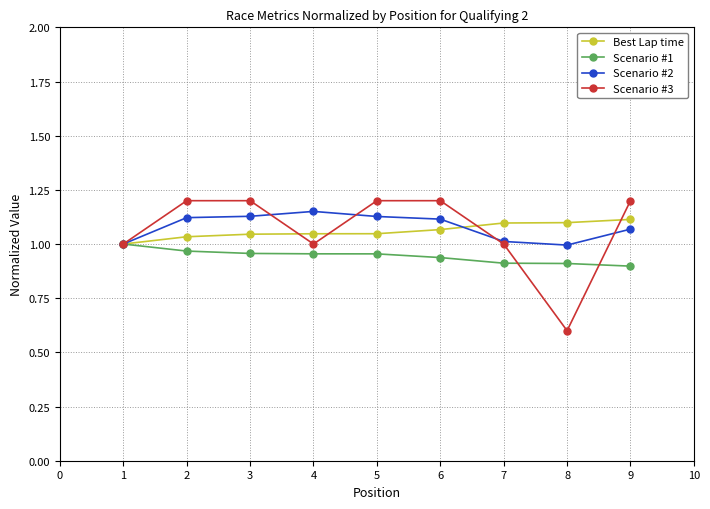

What is the spread (max minus min) of values at 9?

0.3